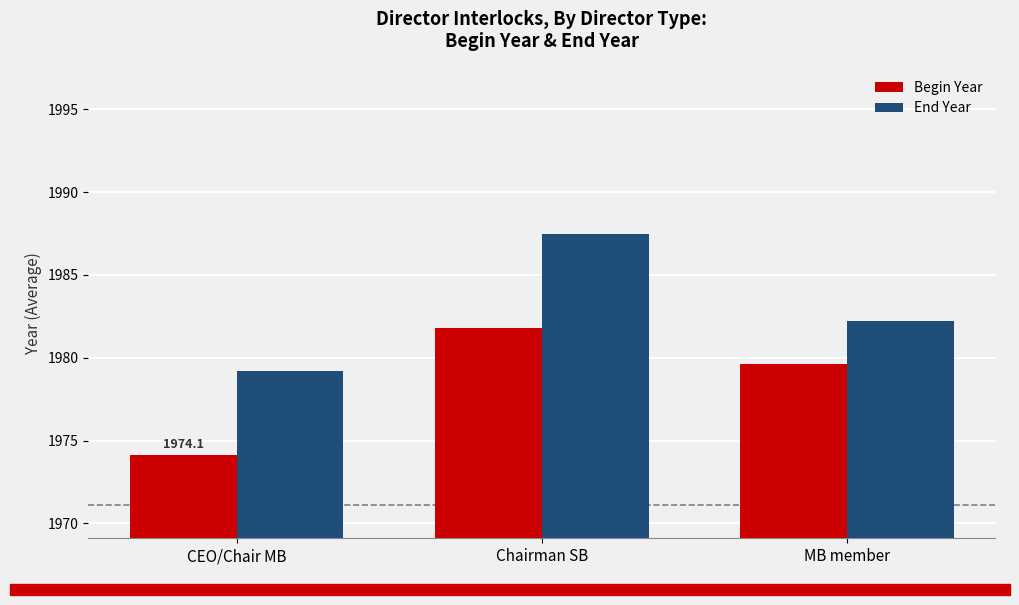

Reading right to left, transcribe all the data shown in this chart.

Begin Year: 1979.6	1981.8	1974.1
End Year: 1982.2	1987.5	1979.2